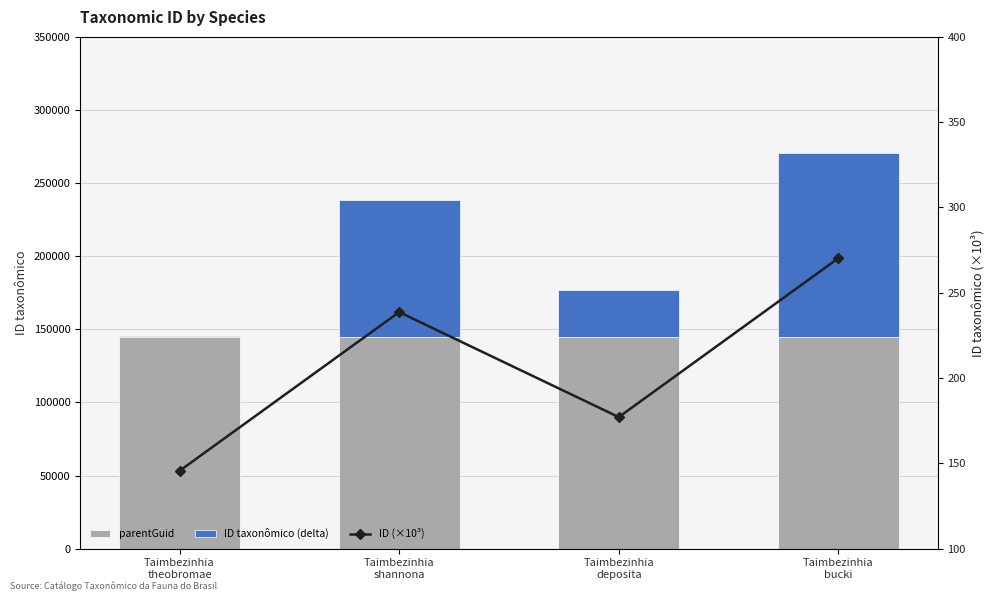

Reading left to right, what are all the values shown in this chart?

parentGuid: 144641.0	144641.0	144641.0	144641.0
ID taxonômico (delta): 984.0	94042.0	32493.0	125660.0
ID (×10³): 145.6	238.7	177.1	270.3